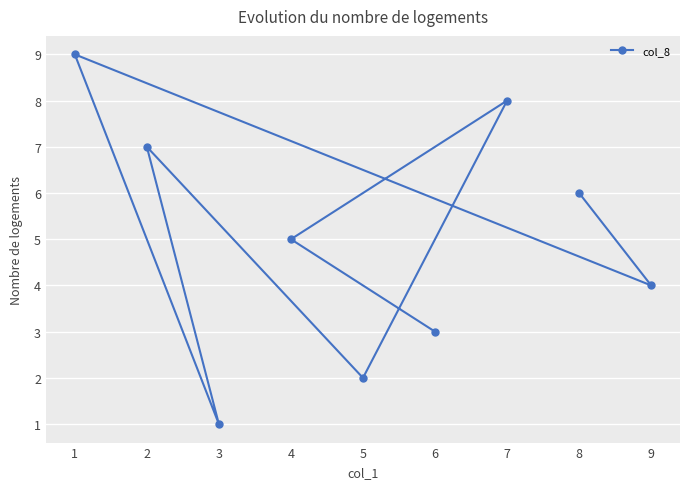

What is the difference between the second highest and second lowest values?

6